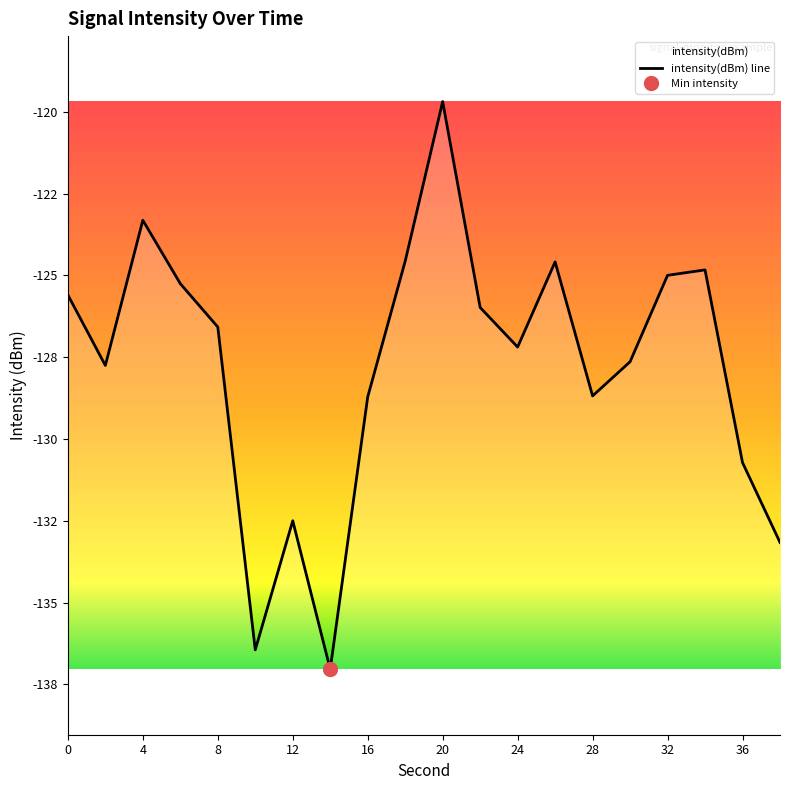

How many points are higher than both their immediate neighbors (excluding endpoints)?

5